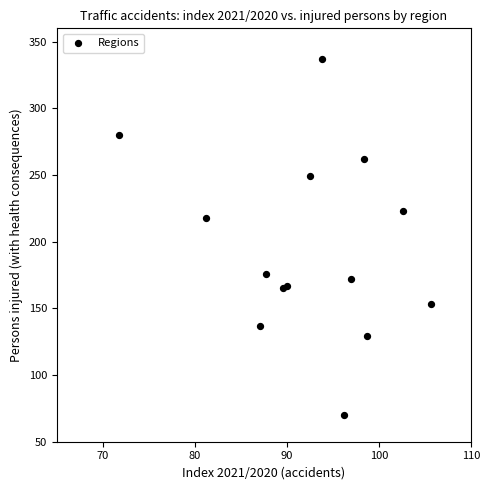

What Y value in the scatter plot is closest to 203?

218